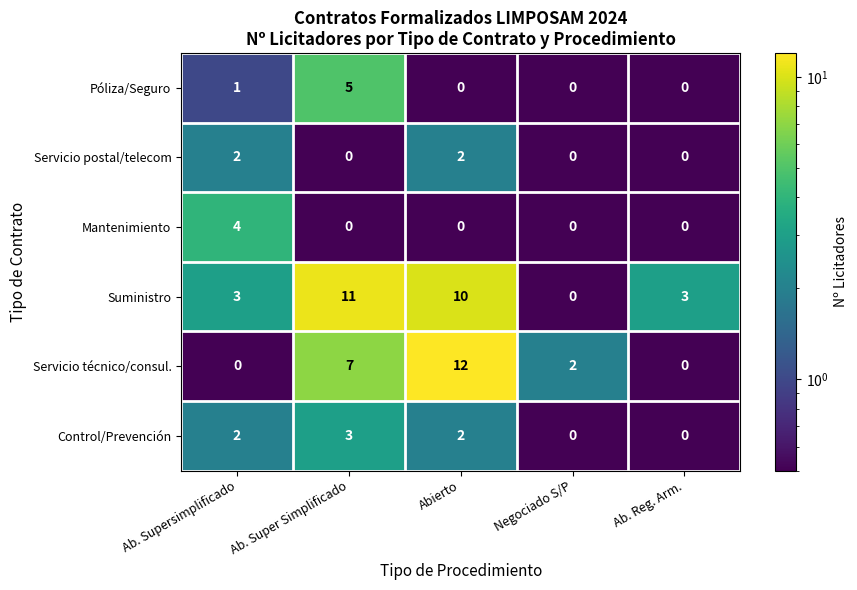

Which series has the largest total across all categories?

Suministro